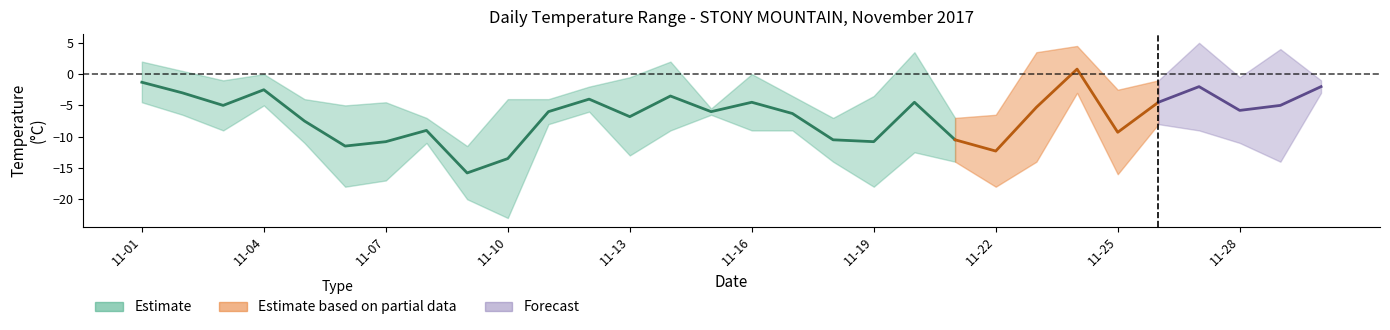

The value of Min Temp (°C) at 2017-11-16 is -9.0. True or false?

True